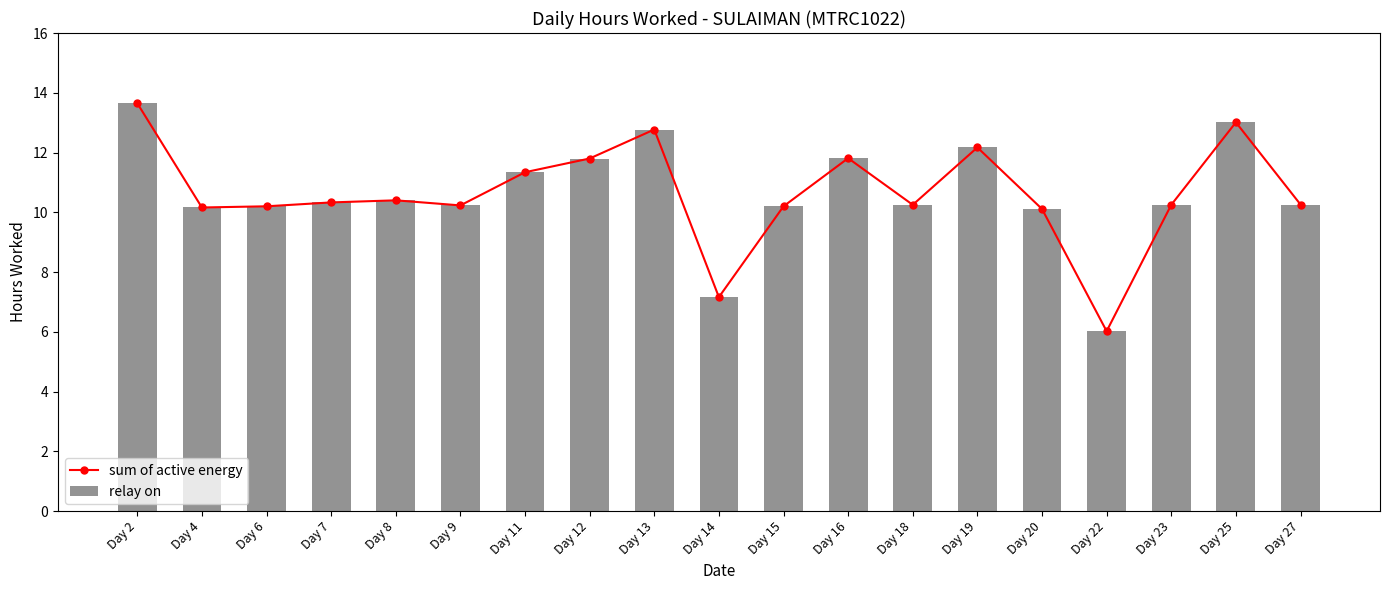

Reading right to left, list all the values displayed in this chart.

sum of active energy: 10.3	13.0	10.2	6.0	10.1	12.2	10.2	11.8	10.2	7.2	12.8	11.8	11.3	10.2	10.4	10.3	10.2	10.2	13.7
relay on: 10.3	13.0	10.2	6.0	10.1	12.2	10.2	11.8	10.2	7.2	12.8	11.8	11.3	10.2	10.4	10.3	10.2	10.2	13.7